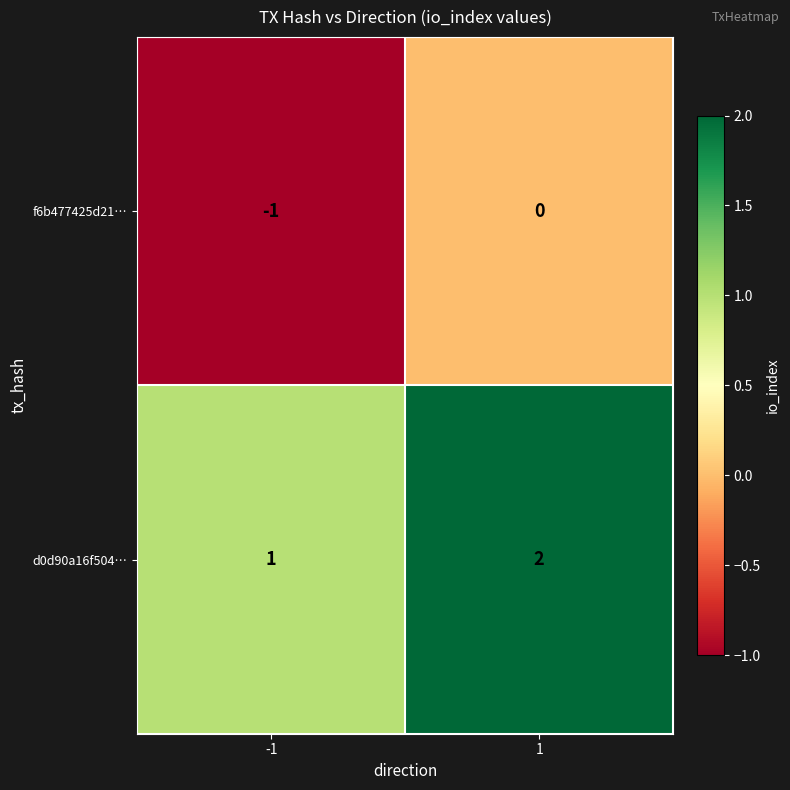

Rank the categories by d0d90a16f504… value from highest to lowest.

1, -1